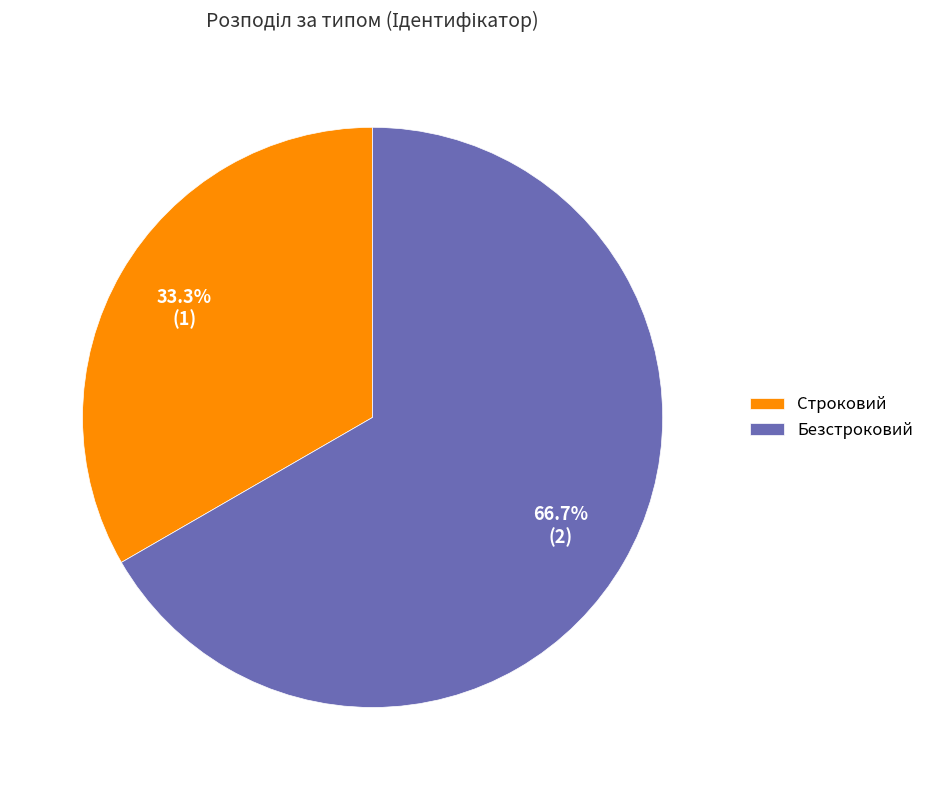

What is the ratio of the value at Строковий to the value at Безстроковий?

0.5